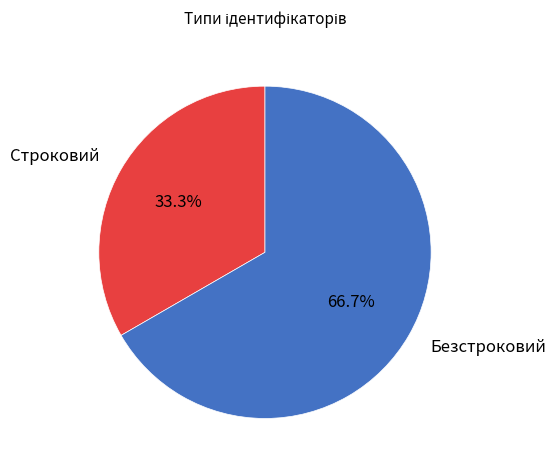

Which category has the smallest portion of the pie?

Строковий